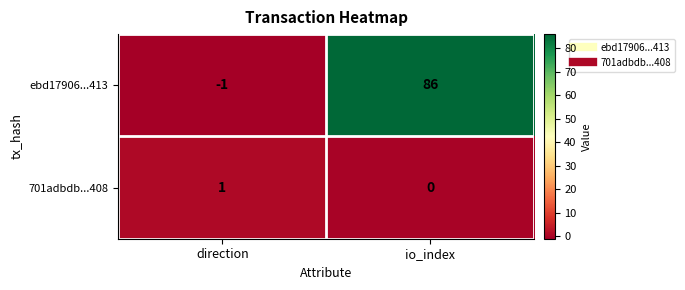

Which series has the largest total across all categories?

ebd17906...413